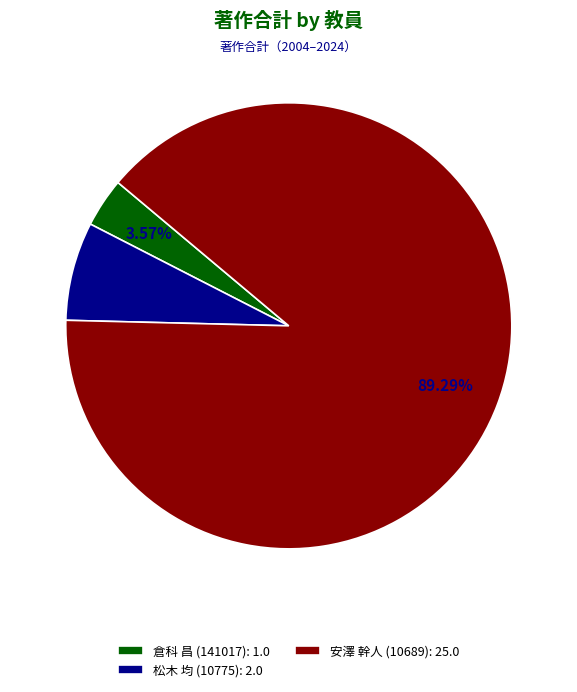

Rank the categories by value from lowest to highest.

倉科 昌 (141017): 1.0, 松木 均 (10775): 2.0, 安澤 幹人 (10689): 25.0